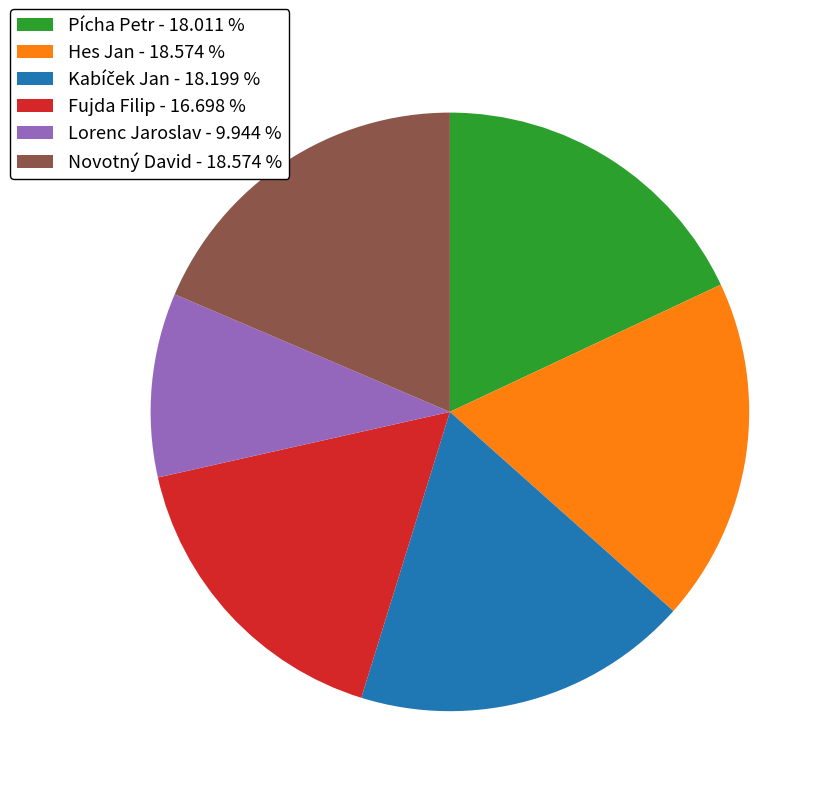

Is there any slice that represents more than half of the pie?

No